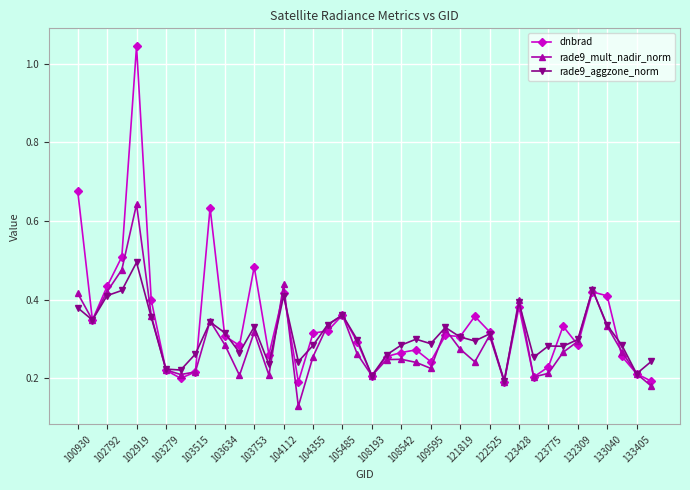

Which series has the widest spread of values?

dnbrad